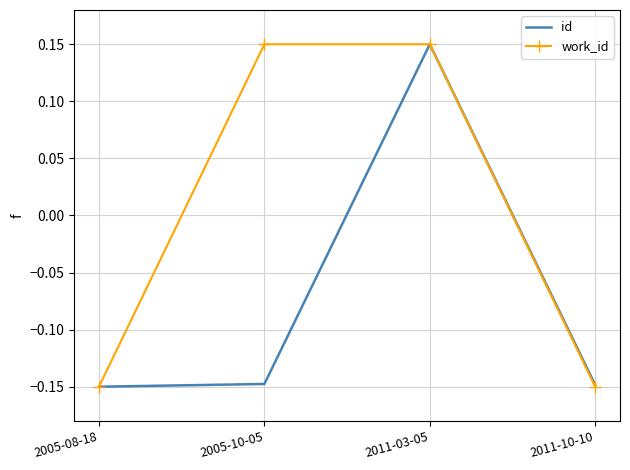

Rank the series at 2005-10-05 from highest to lowest value.

work_id, id